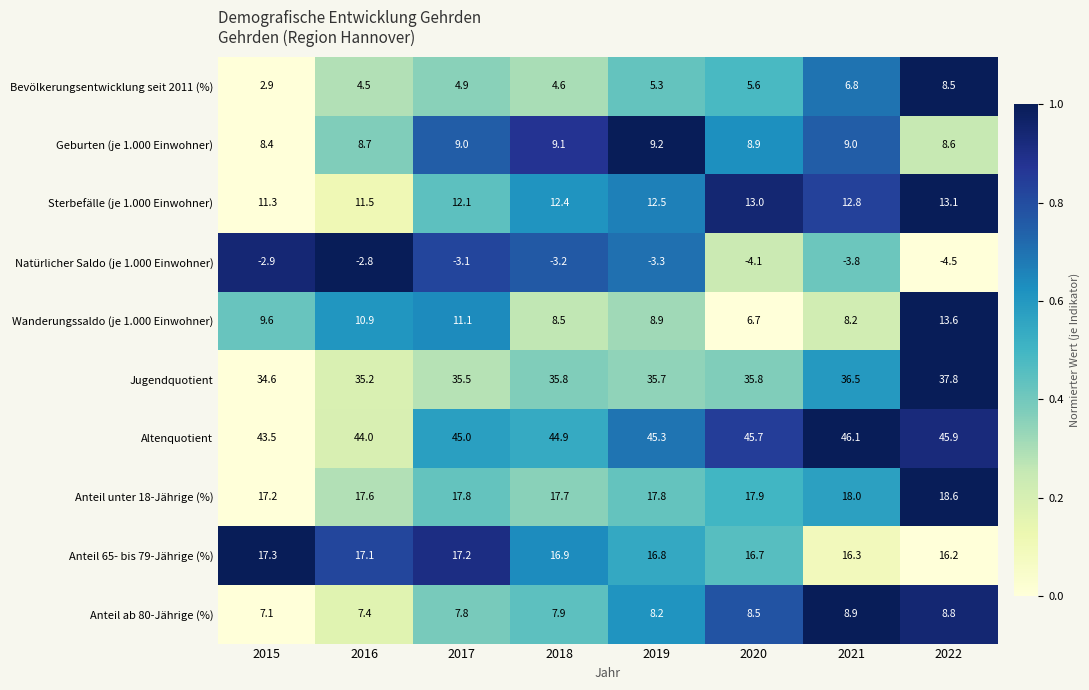

What is the difference between the Anteil ab 80-Jährige (%) values at 2019 and 2015?

1.1